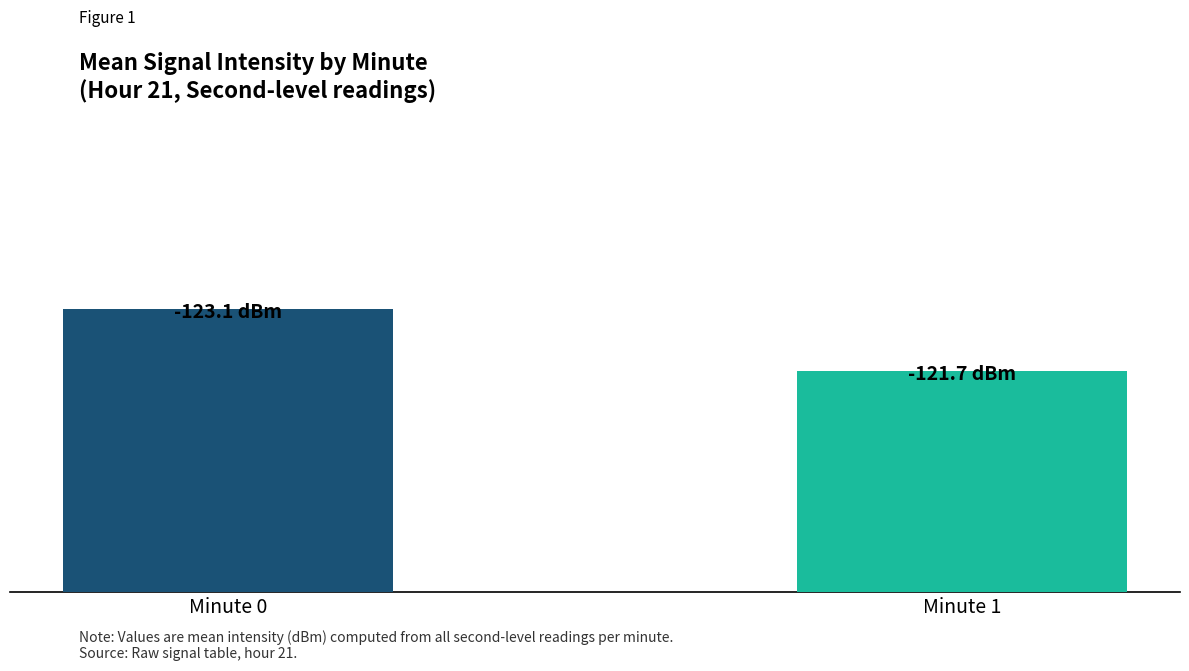

Where is the data nearest to the value -122?

Minute 1